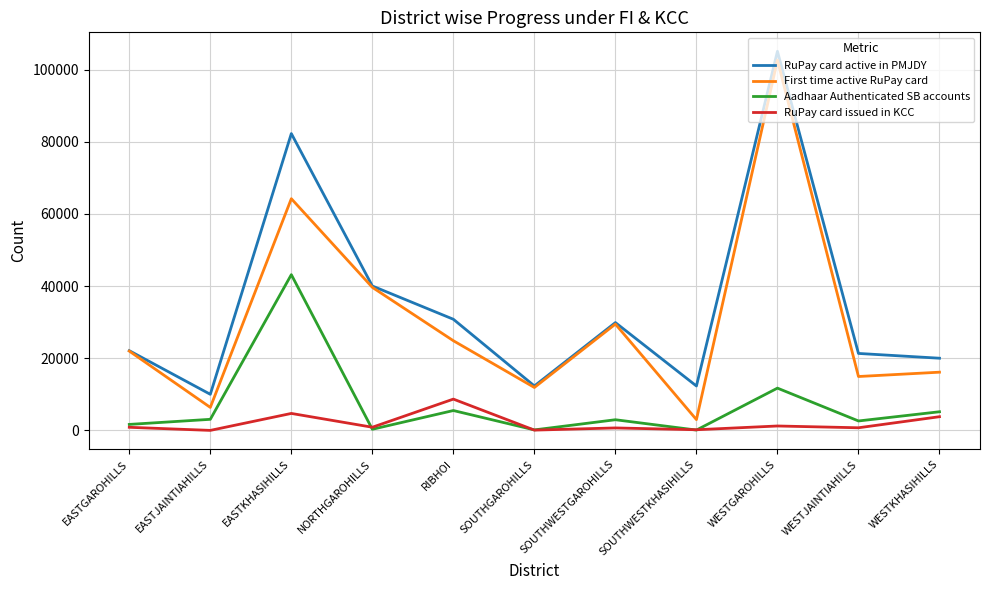

True or false: First time active RuPay card has a value of 6377 at EASTJAINTIAHILLS.

True